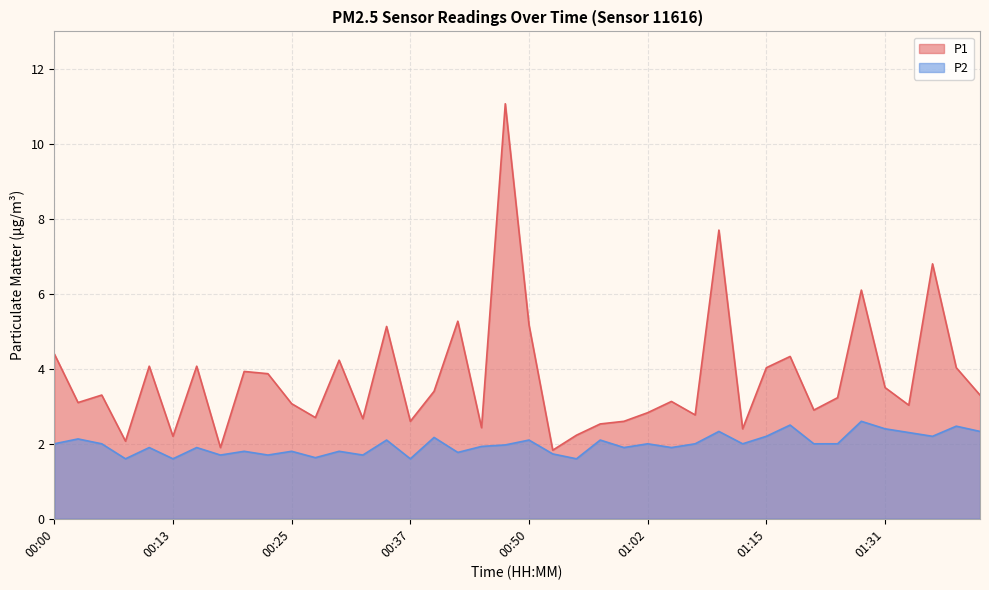

Rank the series at 01:31 from highest to lowest value.

P1, P2